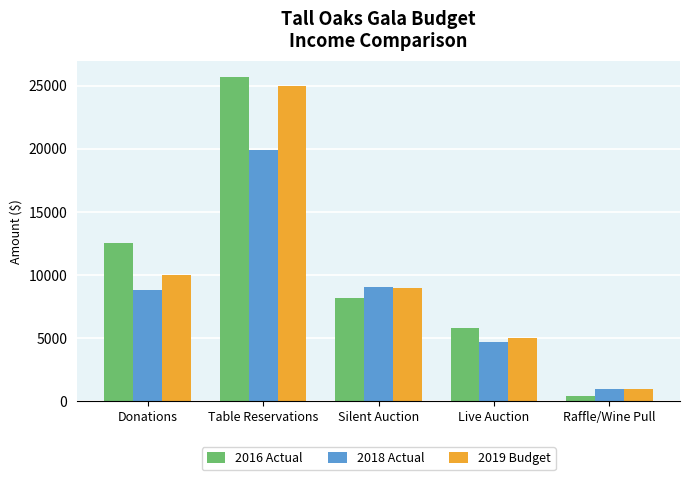

What value does the 2019 Budget series have at Raffle/Wine Pull, to the nearest 50?

1000